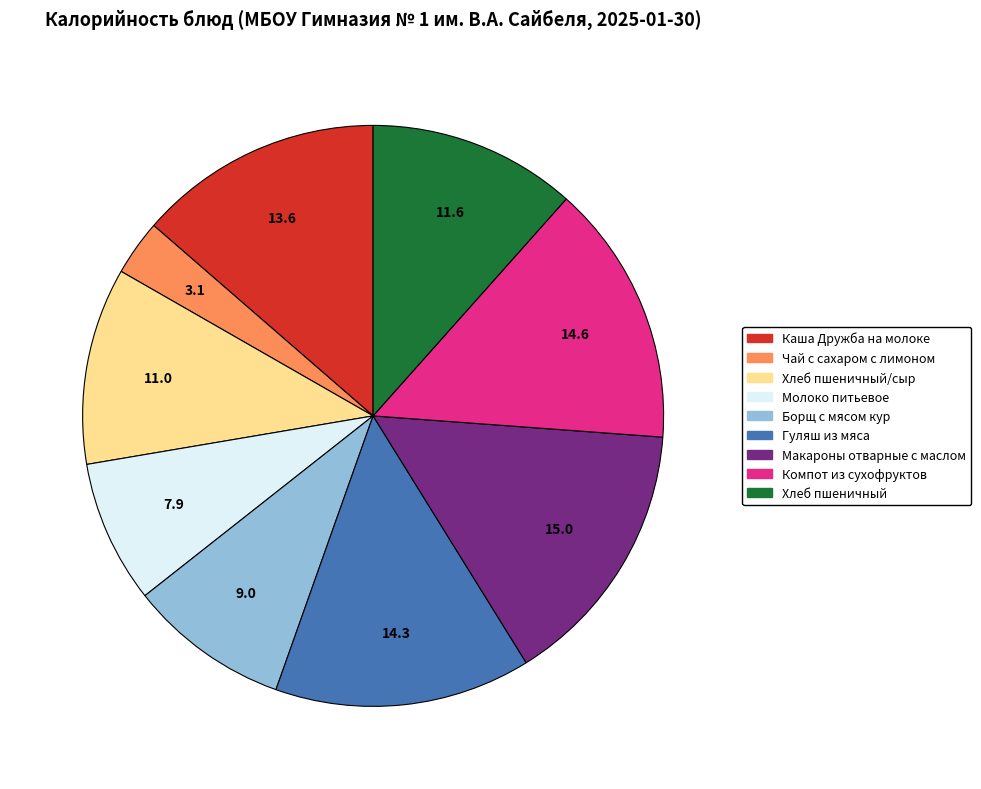

Does any single category account for the majority?

No